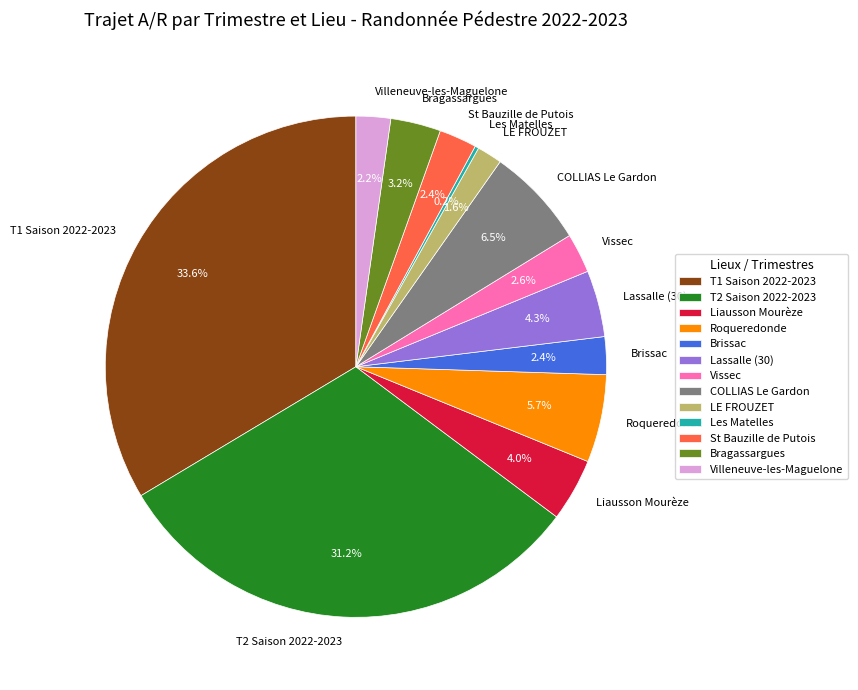

Does T2 Saison 2022-2023 account for over 50% of the chart?

No